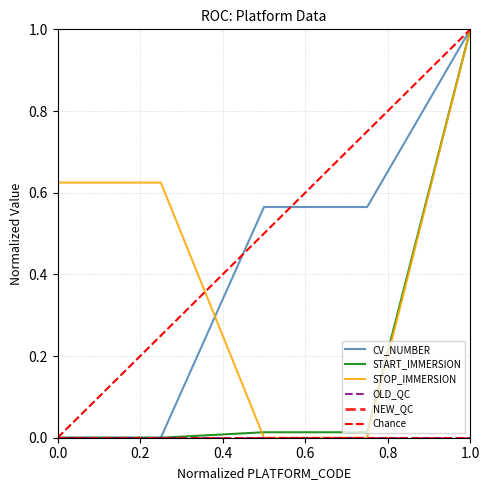

Rank the series at 2901545 from lowest to highest value.

STOP_IMMERSION, START_IMMERSION, CV_NUMBER